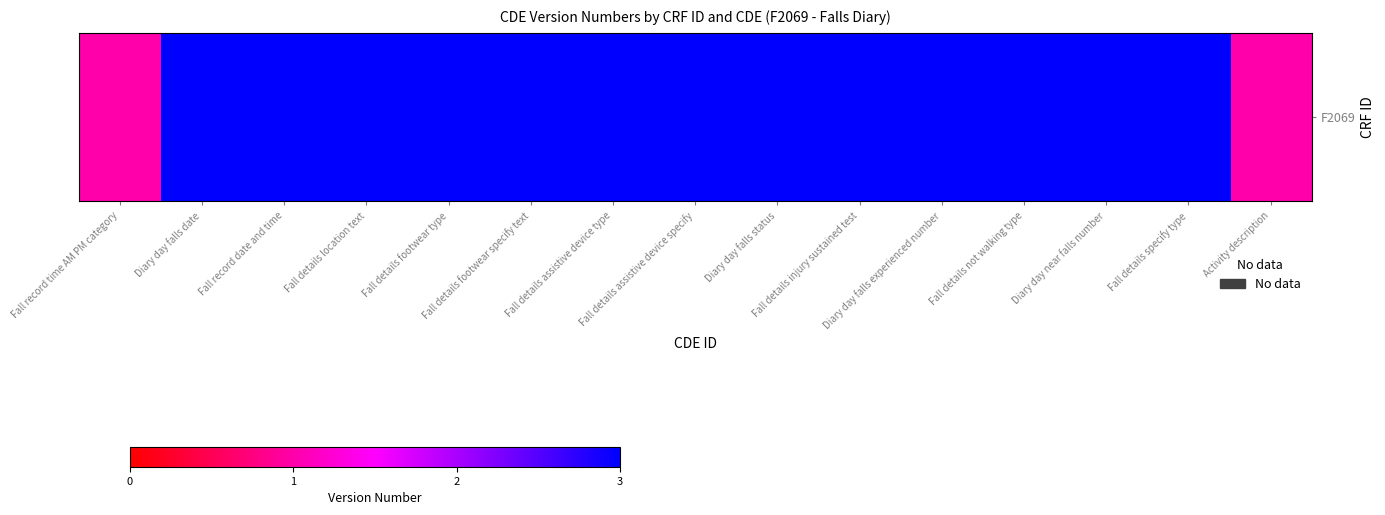

What is the difference between the maximum and second lowest values?

2